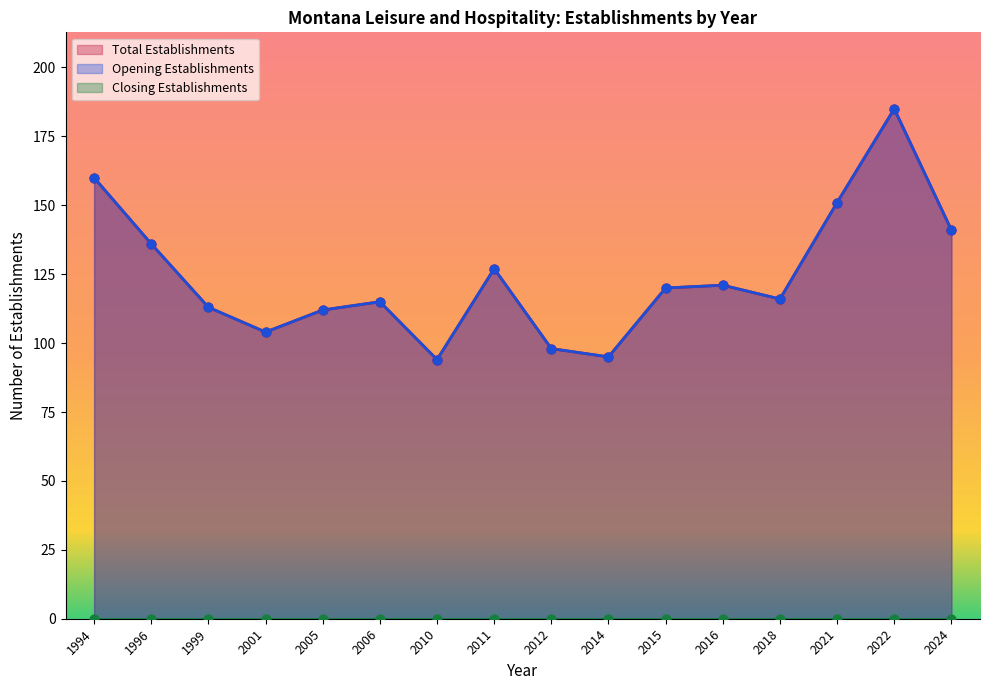

Which series has the largest total across all categories?

Total Establishments